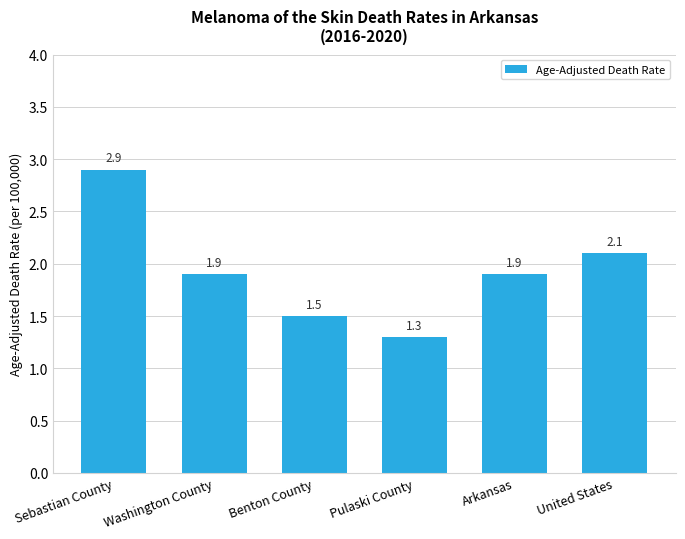

What is the sum of the values at Washington County and United States?

4.0